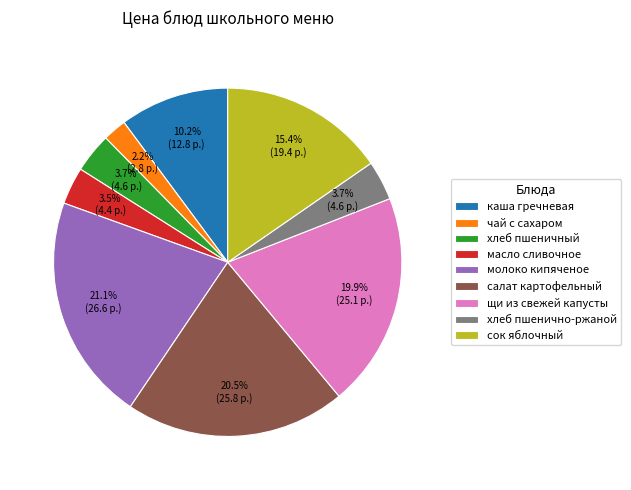

Between молоко кипяченое and масло сливочное, which is larger?

молоко кипяченое